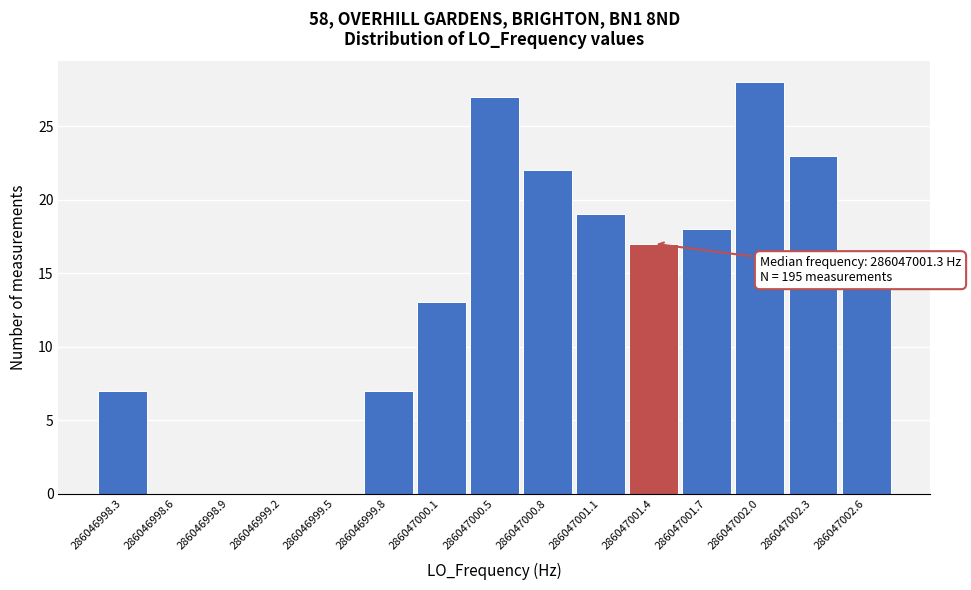

Over which range of the x-axis is the bar tallest?

286047001.85 to 286047002.15